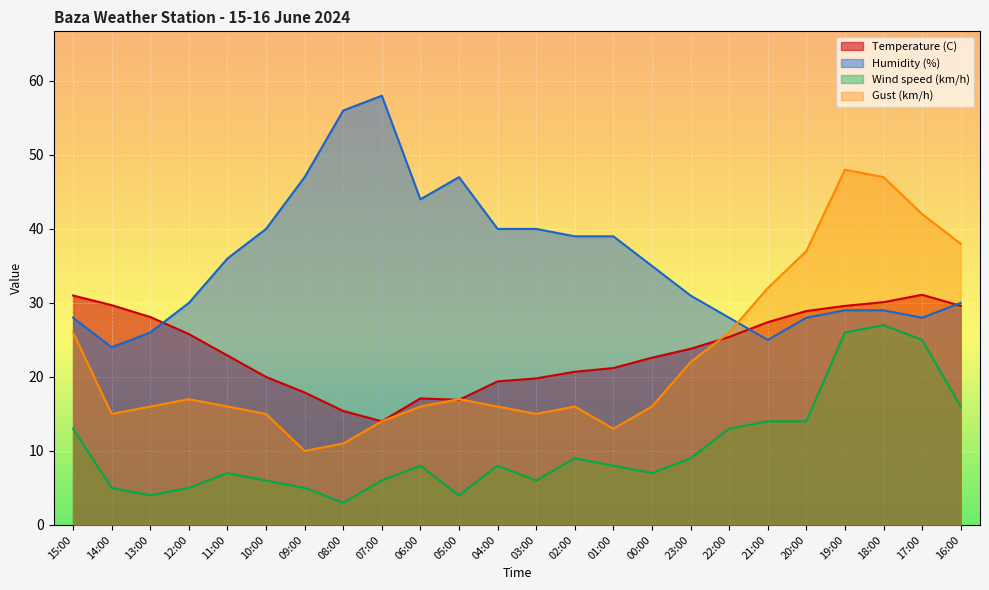

What is the difference between the maximum and minimum values in the Gust (km/h) series?

38.0